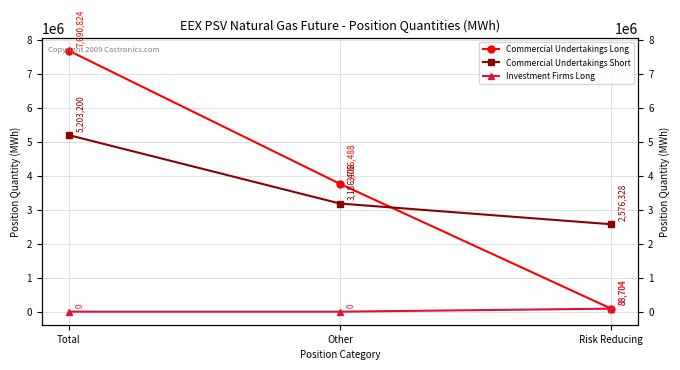

What position from the left is Risk Reducing?

3